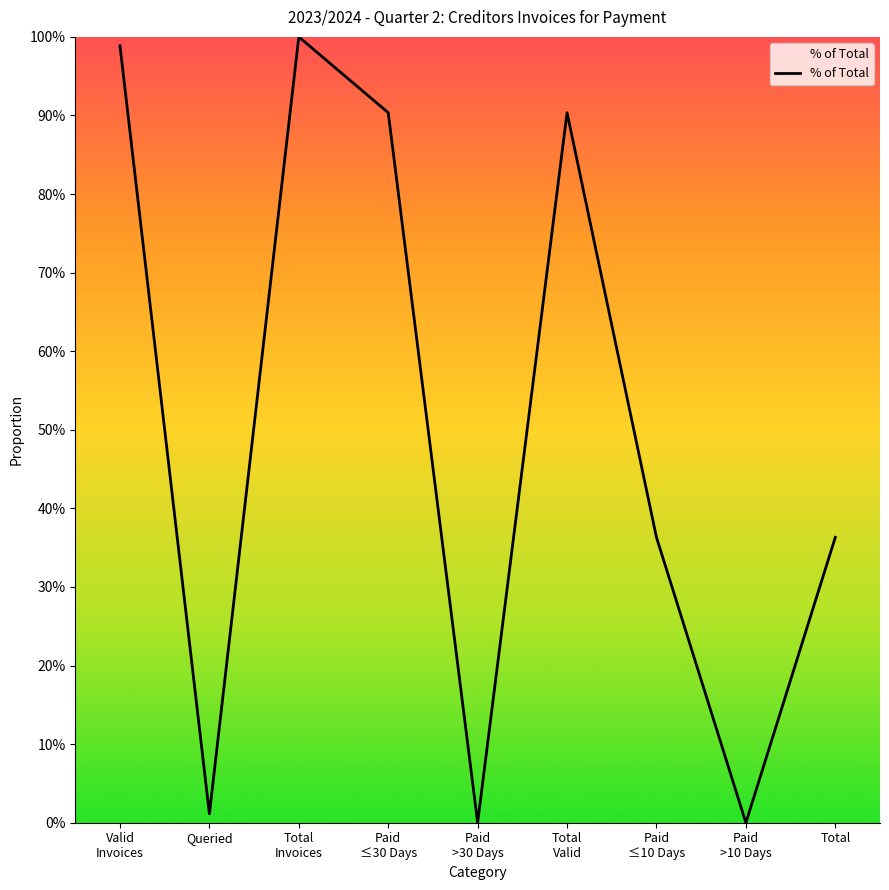

Does the chart have visible grid lines?

No